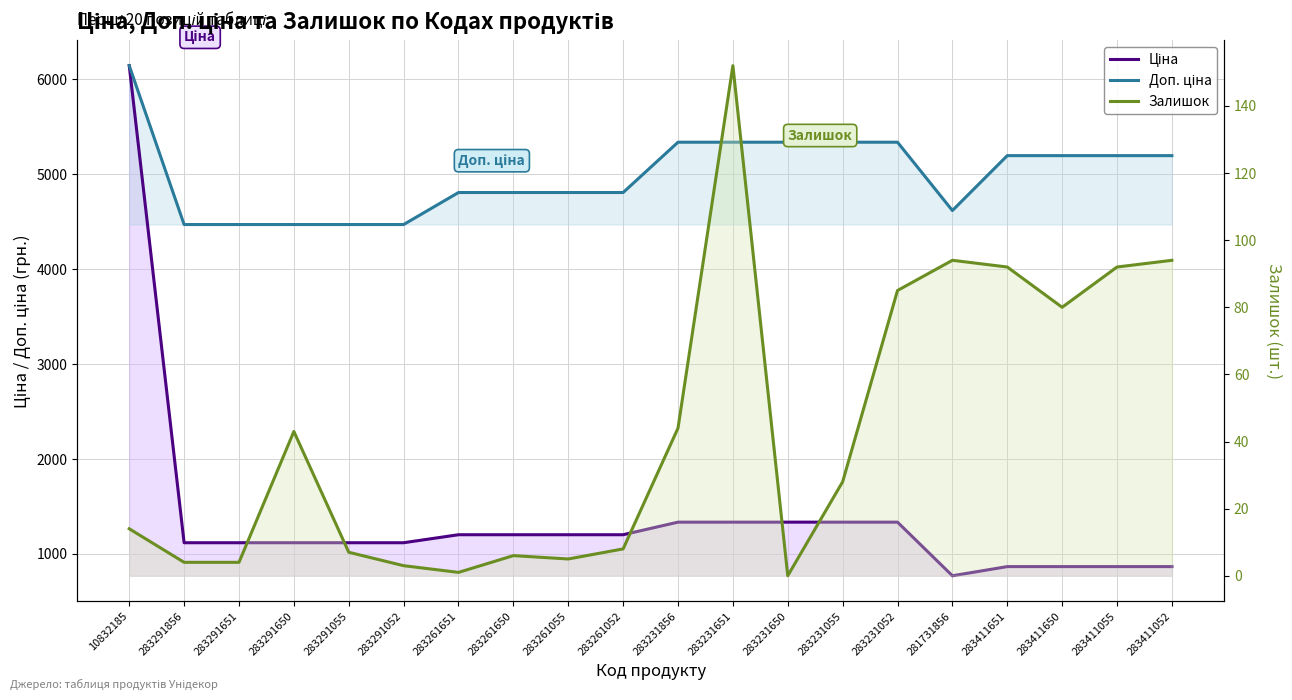

What is the label of the 5th point from the right?

281731856